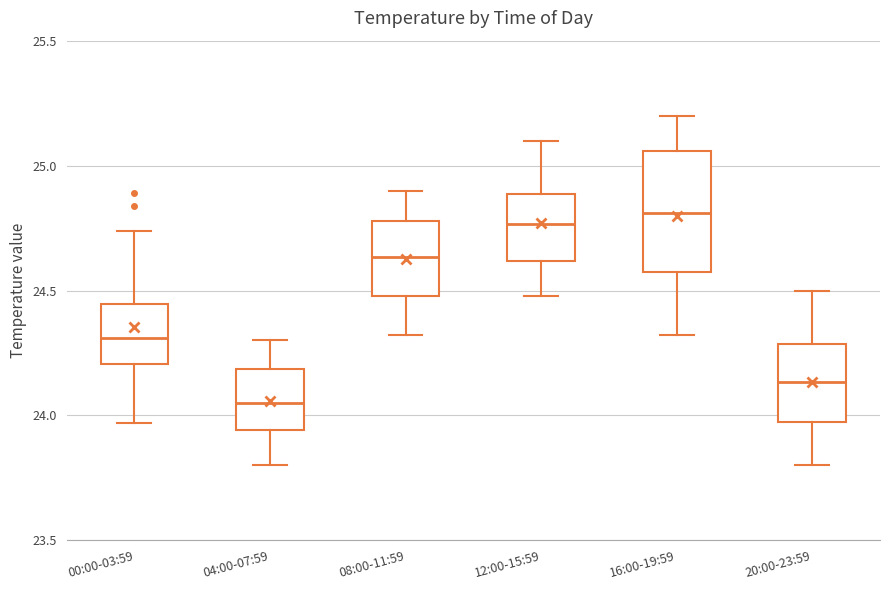

Reading left to right, transcribe this box plot: for each box, give where its median line is, the range the box spans, and where its two whiskers end, as read against the y-axis. The values are not printed on the chart, so give them approximately, as read against the axis.

00:00-03:59: median 24.30, box 24.20 to 24.45, whiskers 23.95 to 24.75
04:00-07:59: median 24.05, box 23.95 to 24.20, whiskers 23.80 to 24.30
08:00-11:59: median 24.65, box 24.50 to 24.80, whiskers 24.30 to 24.90
12:00-15:59: median 24.75, box 24.60 to 24.90, whiskers 24.50 to 25.10
16:00-19:59: median 24.80, box 24.55 to 25.05, whiskers 24.30 to 25.20
20:00-23:59: median 24.15, box 23.95 to 24.30, whiskers 23.80 to 24.50